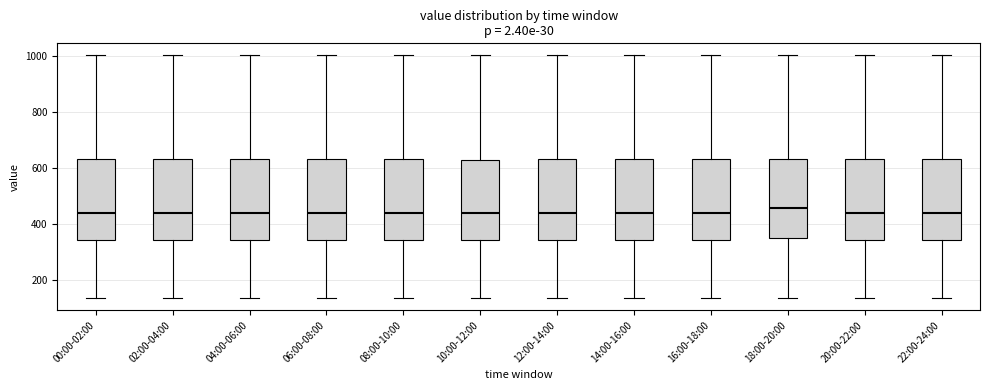

Reading left to right, transcribe this box plot: for each box, give where its median line is, the range the box spans, and where its two whiskers end, as read against the y-axis. The values are not printed on the chart, so give them approximately, as read against the axis.

00:00-02:00: median 440, box 340 to 640, whiskers 140 to 1000
02:00-04:00: median 440, box 340 to 640, whiskers 140 to 1000
04:00-06:00: median 440, box 340 to 640, whiskers 140 to 1000
06:00-08:00: median 440, box 340 to 640, whiskers 140 to 1000
08:00-10:00: median 440, box 340 to 640, whiskers 140 to 1000
10:00-12:00: median 440, box 340 to 620, whiskers 140 to 1000
12:00-14:00: median 440, box 340 to 640, whiskers 140 to 1000
14:00-16:00: median 440, box 340 to 640, whiskers 140 to 1000
16:00-18:00: median 440, box 340 to 640, whiskers 140 to 1000
18:00-20:00: median 460, box 360 to 640, whiskers 140 to 1000
20:00-22:00: median 440, box 340 to 640, whiskers 140 to 1000
22:00-24:00: median 440, box 340 to 640, whiskers 140 to 1000